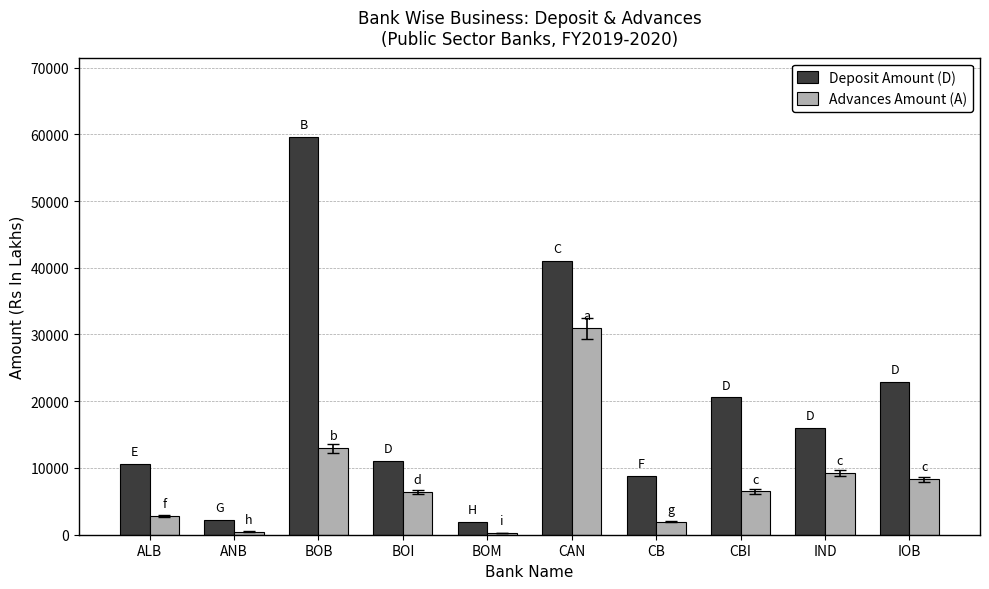

What is the maximum value shown in the chart?

59561.7